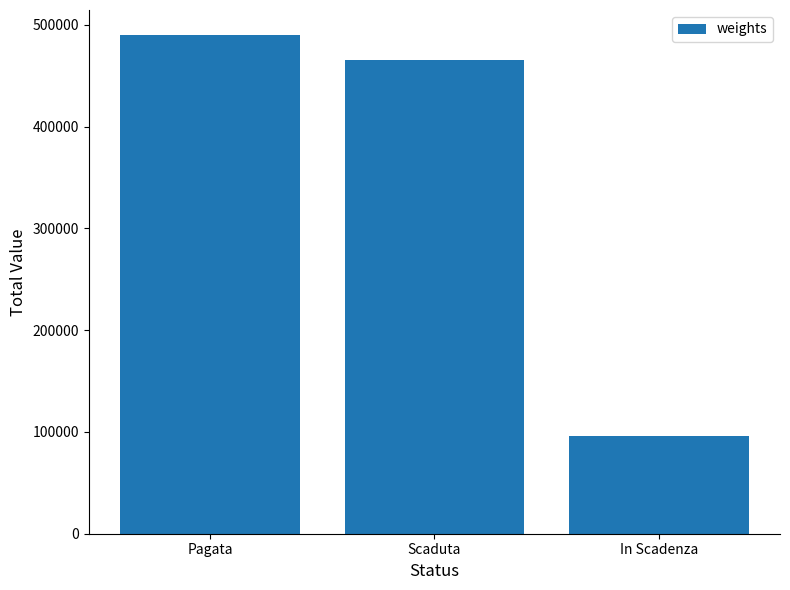

What is the label of the 3rd bar from the left?

In Scadenza